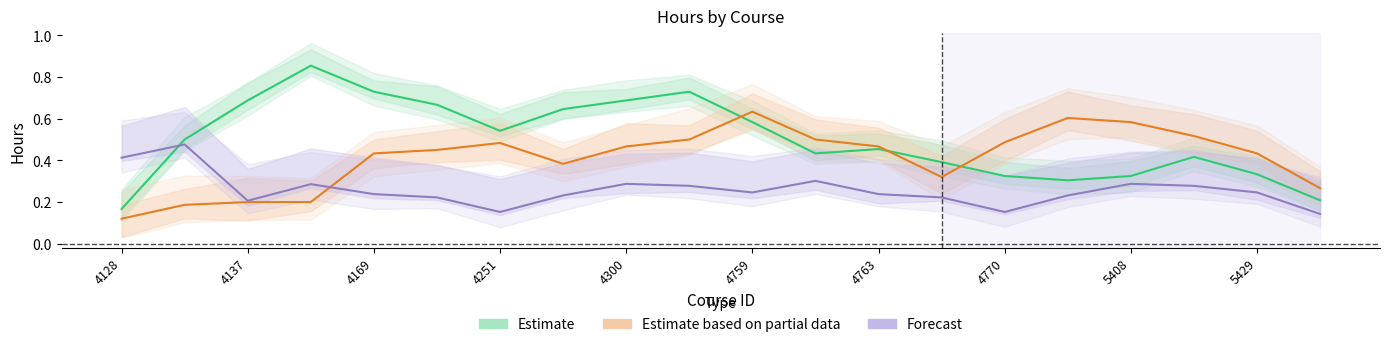

Which series has the largest range (max minus min)?

Estimate